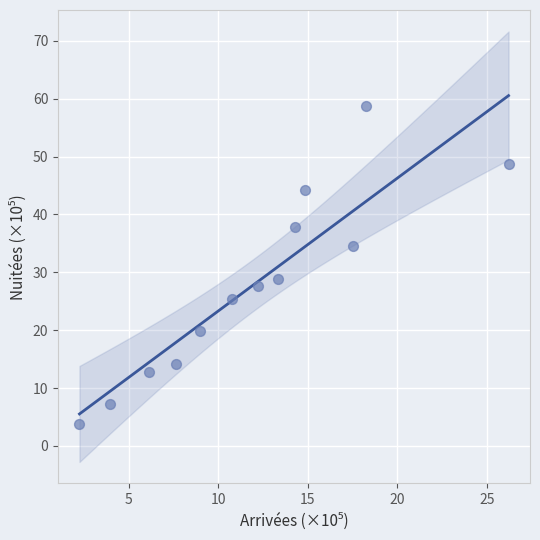

What Y value in the scatter plot is closest to 31?

28.8